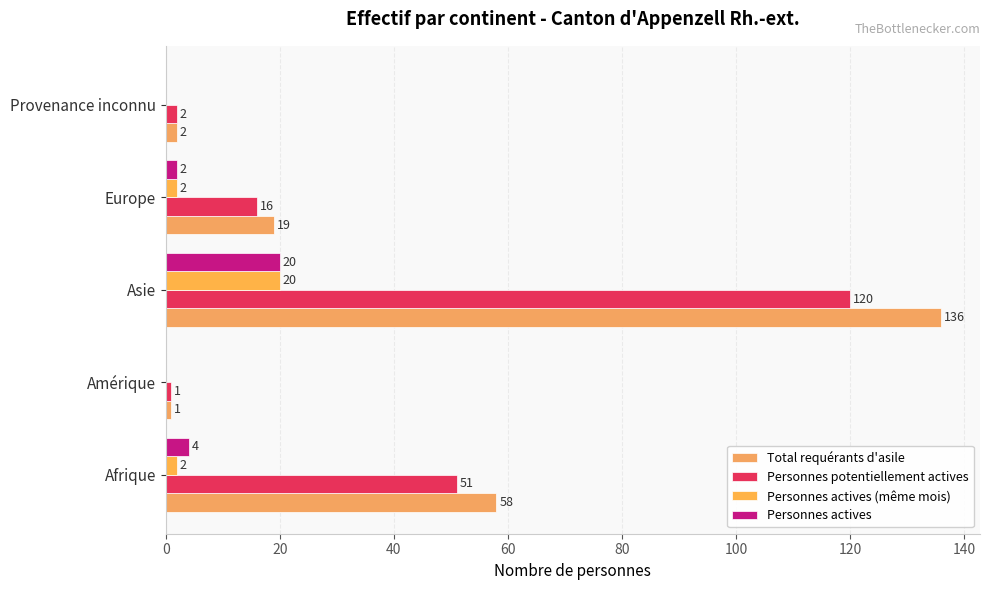

At how many categories does at least one series exceed 105?

1